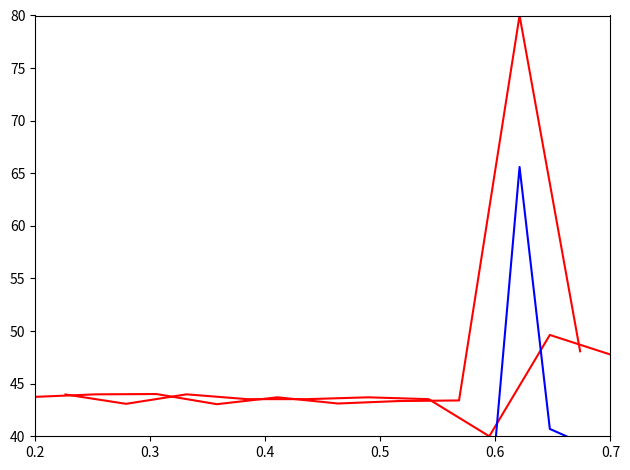

Reading left to right, list all the values displayed in this chart.

Key Group A: 43.7	44.0	44.0	43.1	43.7	43.1	43.3	43.4	80.0	48.1
Key Group B: 44.0	43.1	44.0	43.5	43.5	43.7	43.5	40.0	49.6	47.8
Key Group C: 38.5	38.7	38.7	37.9	38.7	38.7	37.9	38.3	38.5	38.3
Key Group D: 35.4	35.8	35.5	35.7	35.6	32.8	65.6	40.7	39.4	39.2